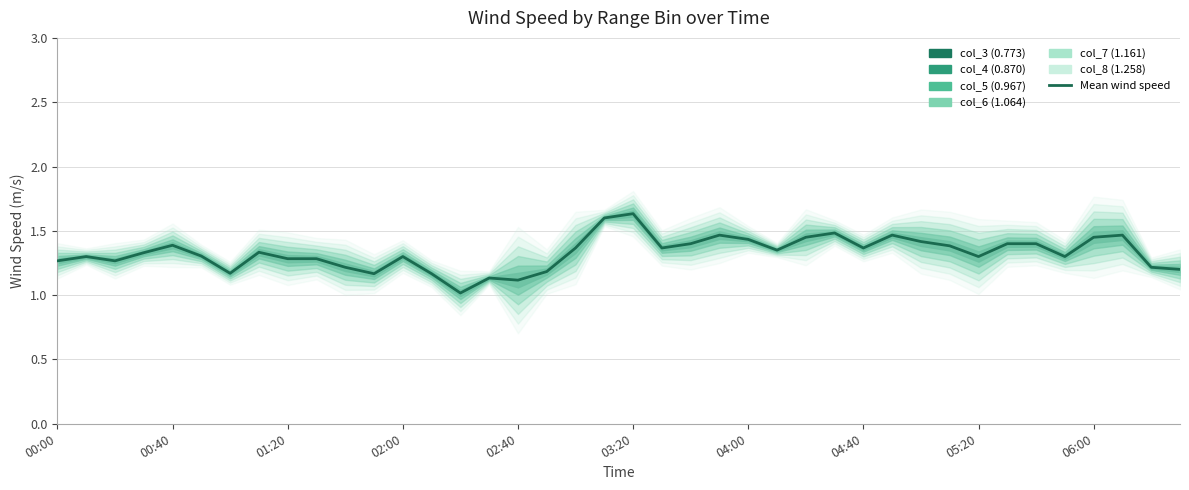

What is the average value?

1.3